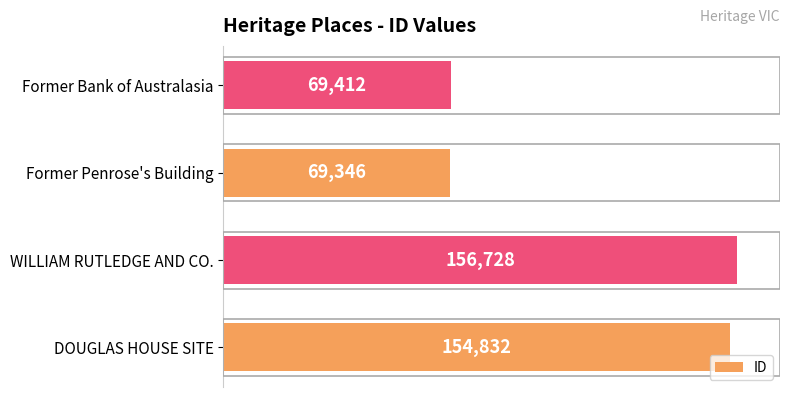

What is the difference between the second highest and minimum values?

85486